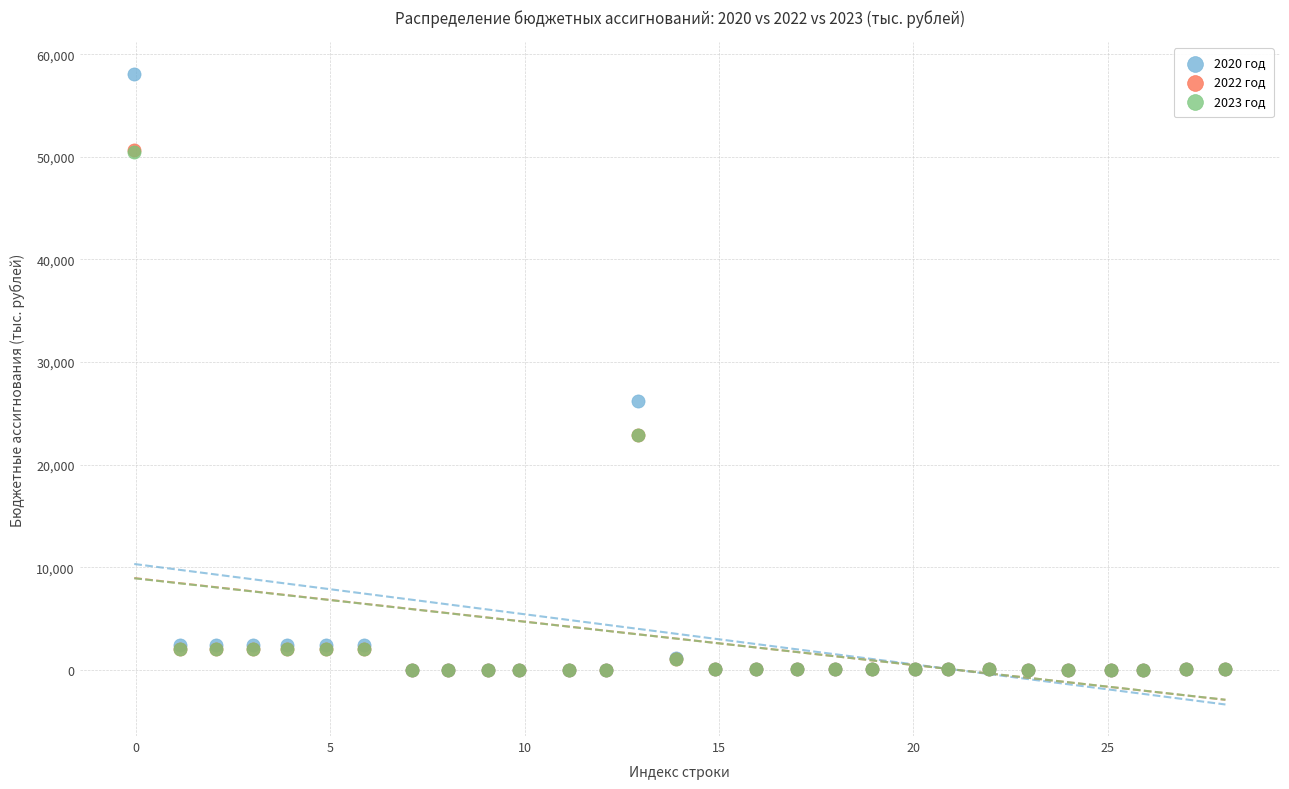

Which series reaches the maximum Y coordinate?

2020 год